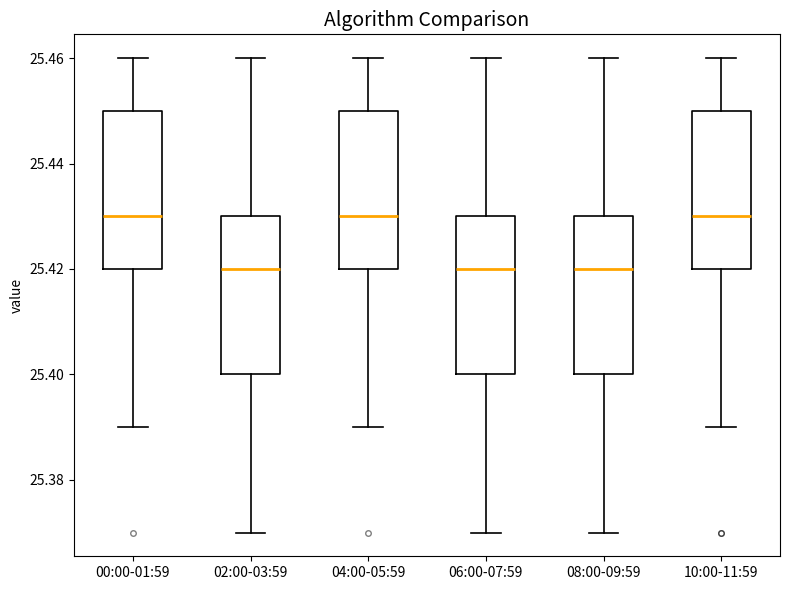

Reading left to right, read every box against the y-axis: the position of its median line, the range the box covers, and the ends of its whiskers. The values are not printed on the chart, so give them approximately, as read against the axis.

00:00-01:59: median 25.43, box 25.42 to 25.45, whiskers 25.39 to 25.46
02:00-03:59: median 25.42, box 25.40 to 25.43, whiskers 25.37 to 25.46
04:00-05:59: median 25.43, box 25.42 to 25.45, whiskers 25.39 to 25.46
06:00-07:59: median 25.42, box 25.40 to 25.43, whiskers 25.37 to 25.46
08:00-09:59: median 25.42, box 25.40 to 25.43, whiskers 25.37 to 25.46
10:00-11:59: median 25.43, box 25.42 to 25.45, whiskers 25.39 to 25.46